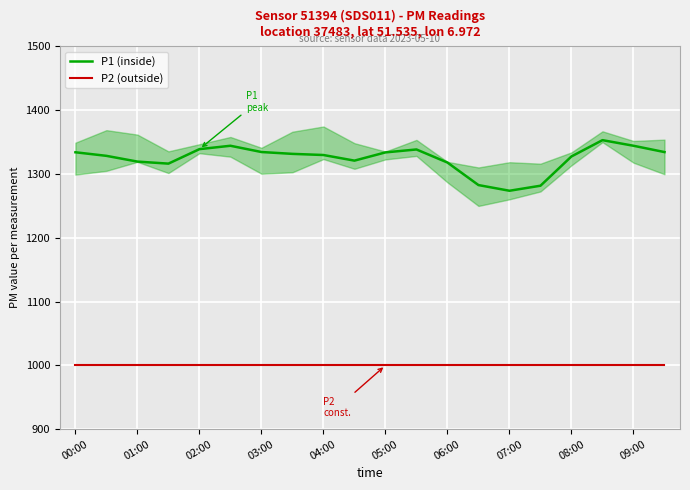

True or false: P2 (outside) and P1 (inside) intersect in this chart.

False